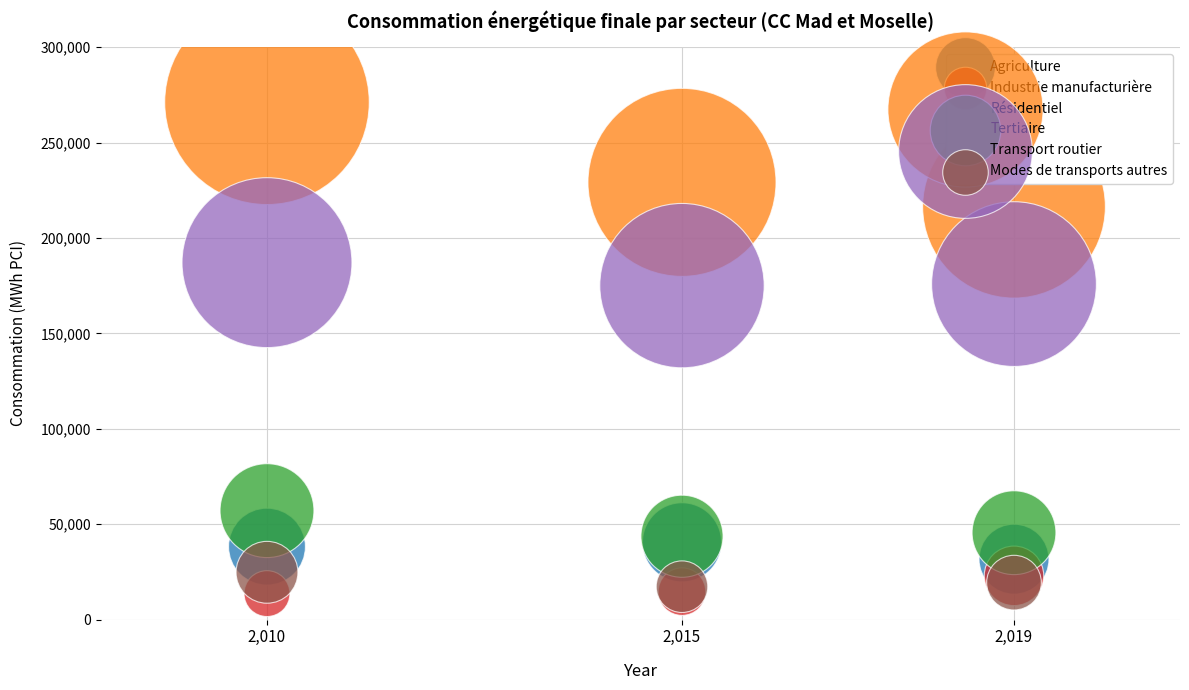

Which series has the widest spread of Y values?

Résidentiel